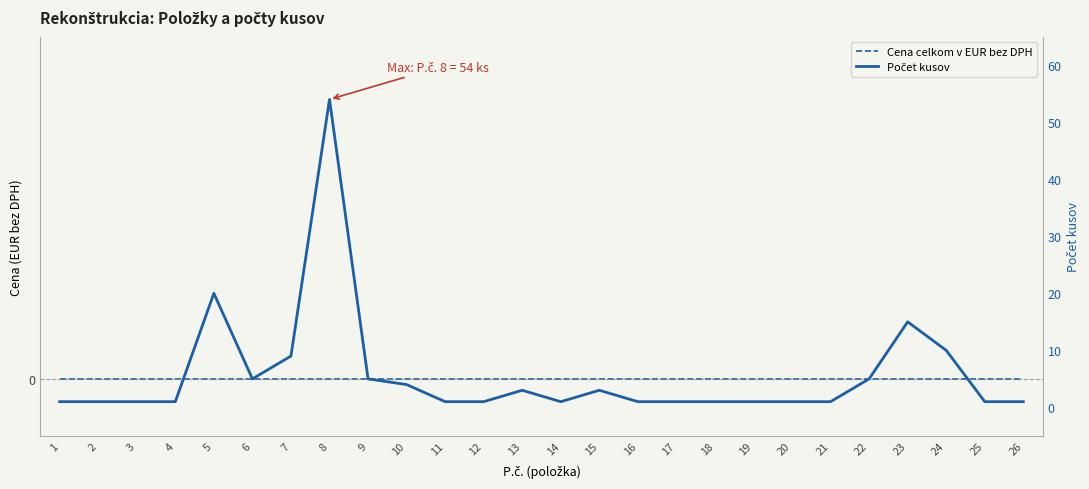

Reading left to right, what are all the values shown in this chart?

Cena celkom v EUR bez DPH: 1=0	2=0	3=0	4=0	5=0	6=0	7=0	8=0	9=0	10=0	11=0	12=0	13=0	14=0	15=0	16=0	17=0	18=0	19=0	20=0	21=0	22=0	23=0	24=0	25=0	26=0
Počet kusov: 1=1	2=1	3=1	4=1	5=20	6=5	7=9	8=54	9=5	10=4	11=1	12=1	13=3	14=1	15=3	16=1	17=1	18=1	19=1	20=1	21=1	22=5	23=15	24=10	25=1	26=1